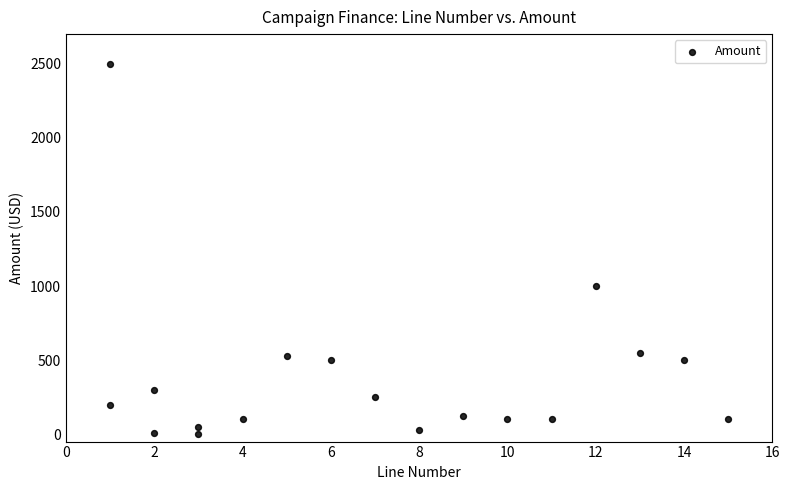

What is the range of Y values (max minus min)?

2495.7